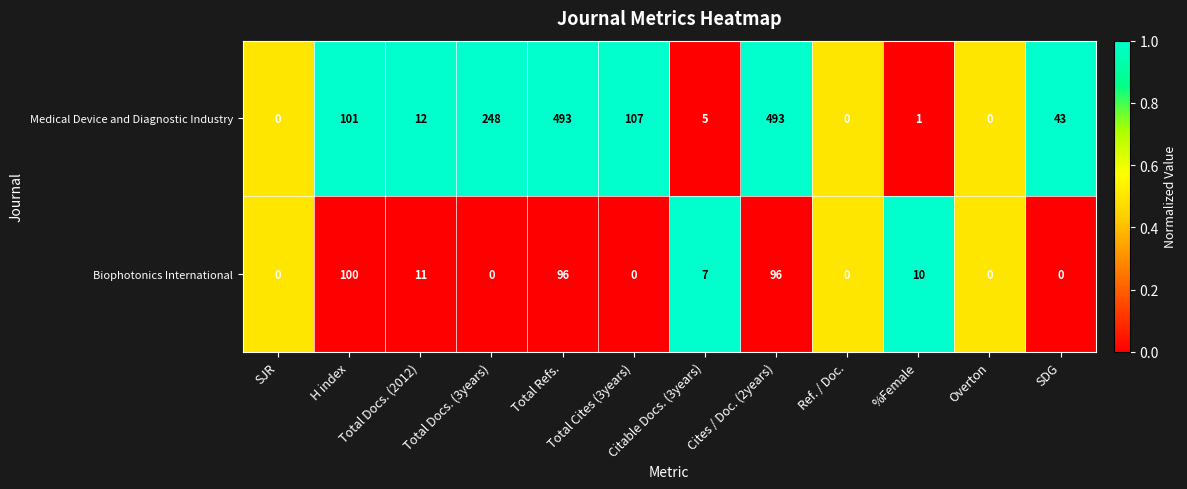

Rank the series by their average value, from lowest to highest.

Biophotonics International, Medical Device and Diagnostic Industry